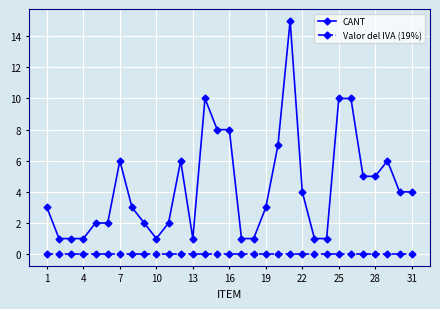

How many distinct data groups are displayed?

2